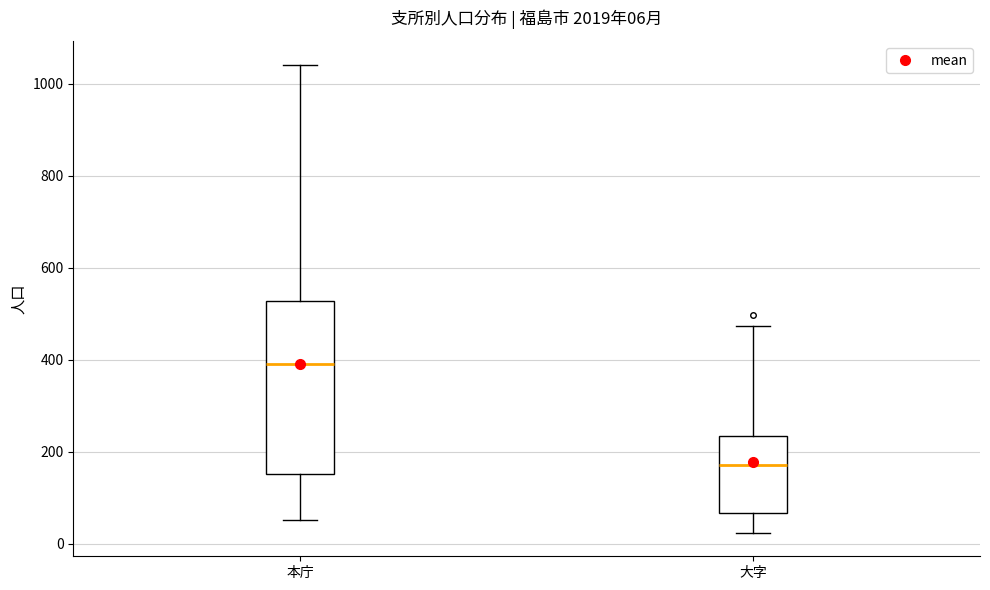

Which box is the tallest, from its lower edge to its upper edge?

本庁